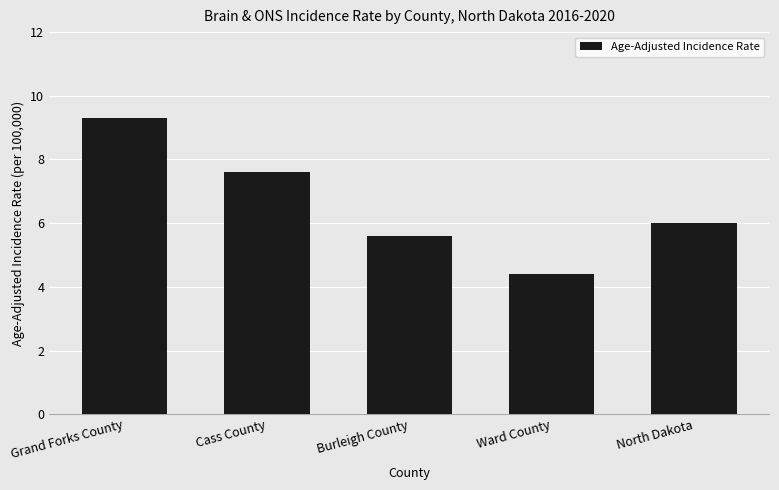

Rank the categories by value from highest to lowest.

Grand Forks County, Cass County, North Dakota, Burleigh County, Ward County